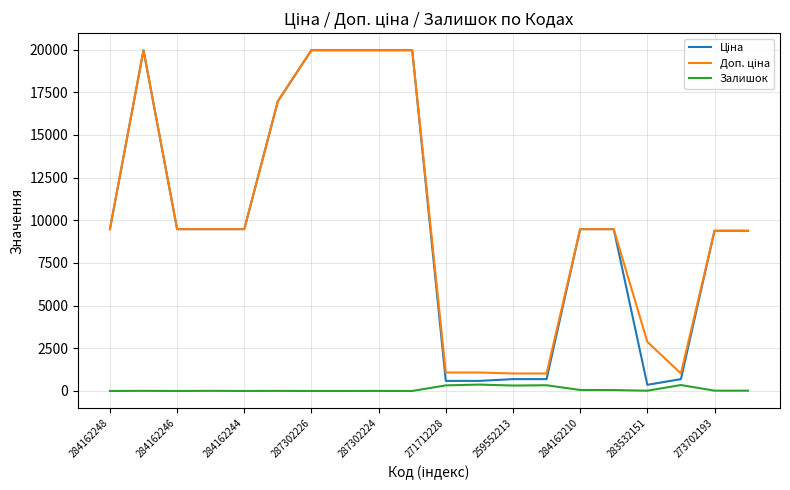

Does the chart display data point markers on the line(s)?

No